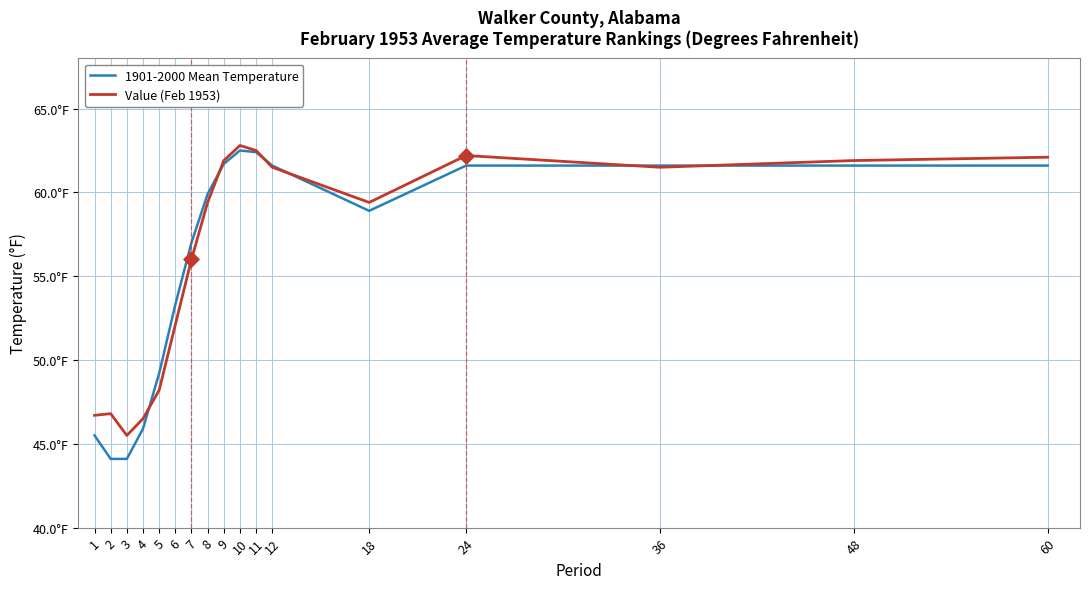

What is the total value across all series at 7?

113.0